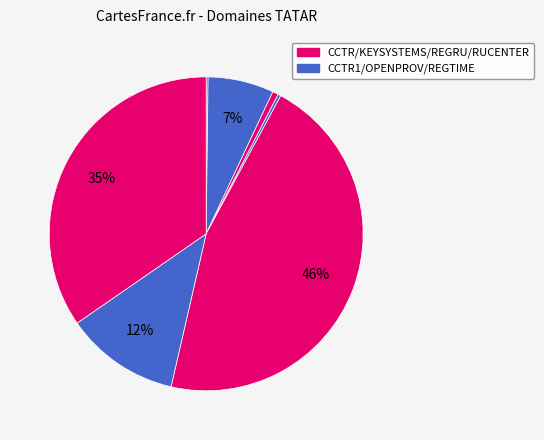

Is there a majority slice in this chart?

No